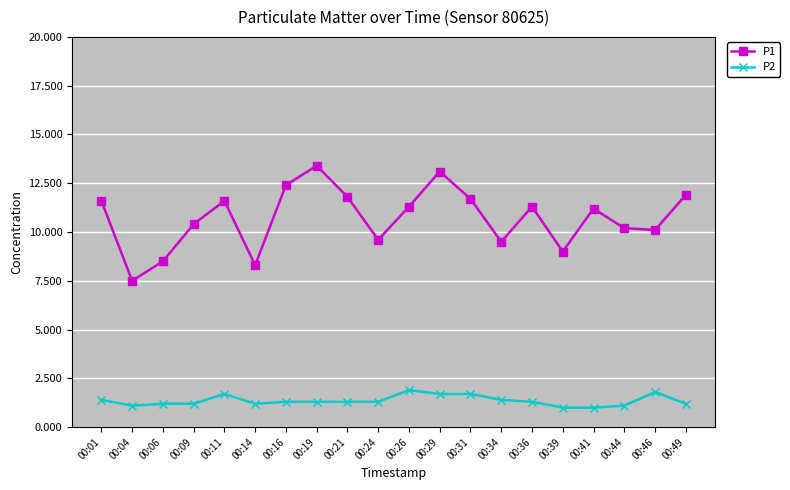

What is the difference between the highest and lowest values at 00:24?

8.3